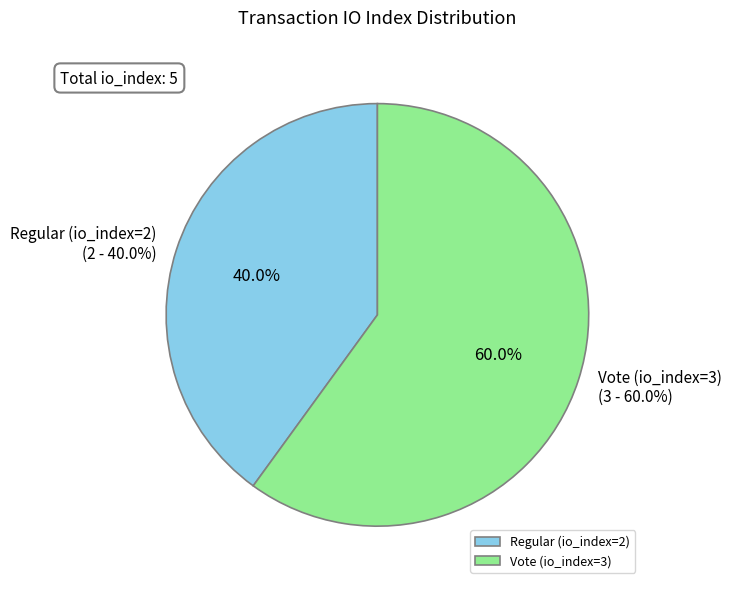

Count the number of slices in the pie.

2